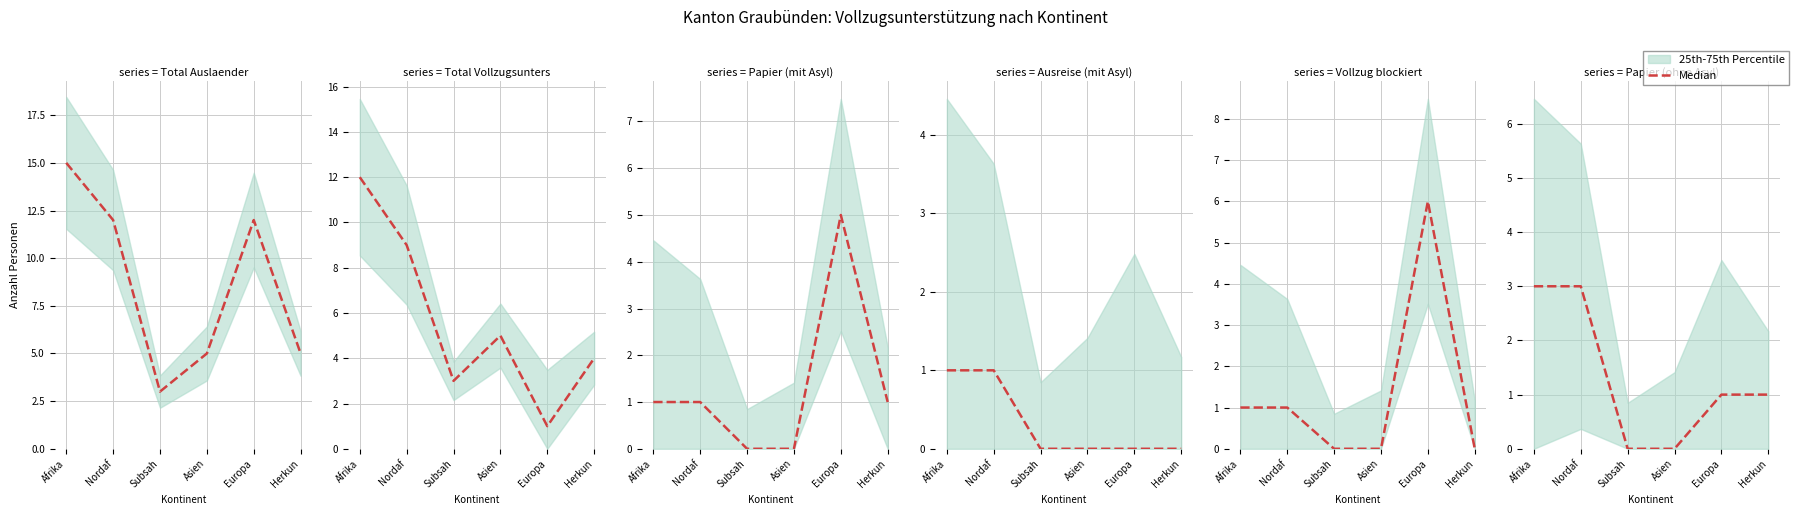

List the labels in order of value, largest first.

Afrika, Nordaf, Europa, Herkun, Subsah, Asien